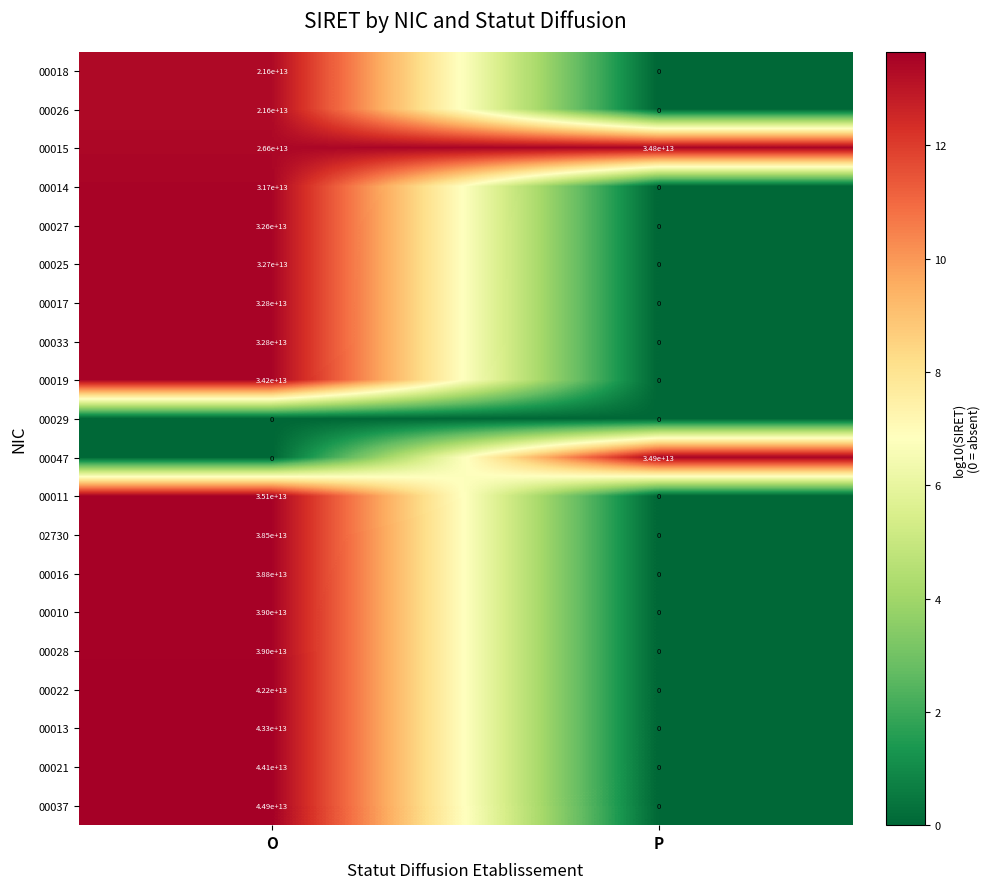

Which series has the largest total across all categories?

00015